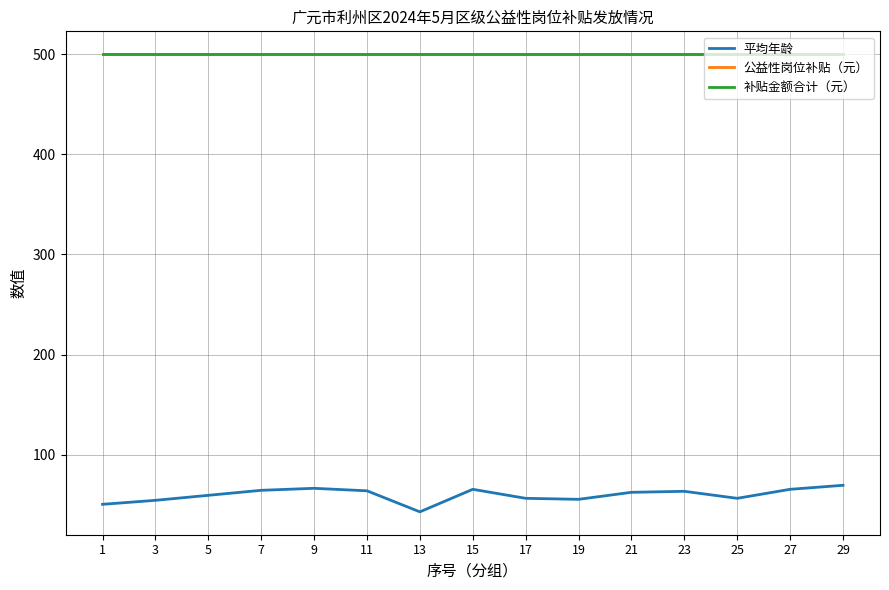

True or false: 平均年龄 has more than 1 interior local peaks.

True